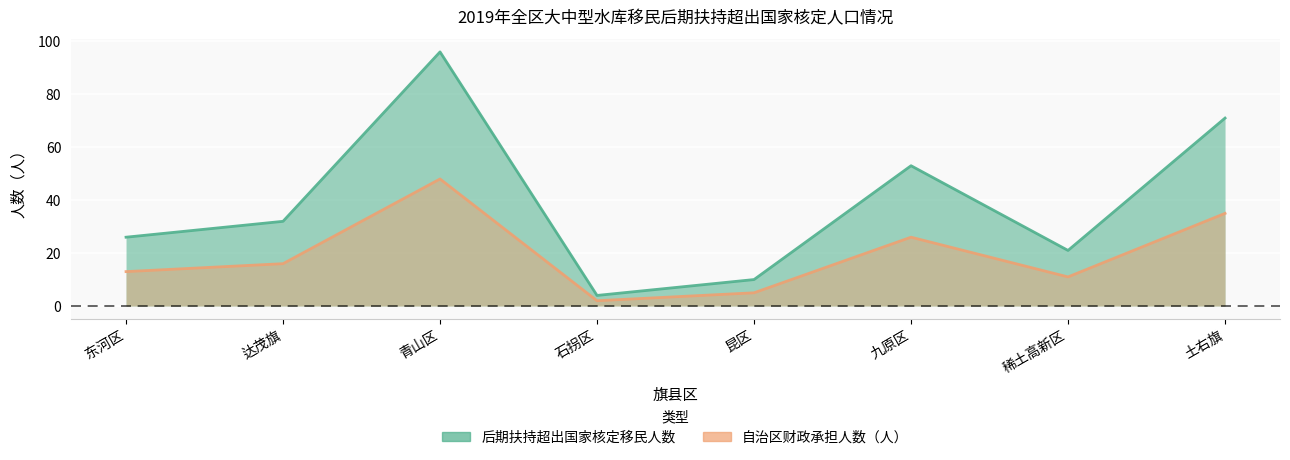

True or false: 后期扶持超出国家核定移民人数 and 自治区财政承担人数（人） cross at least once.

False